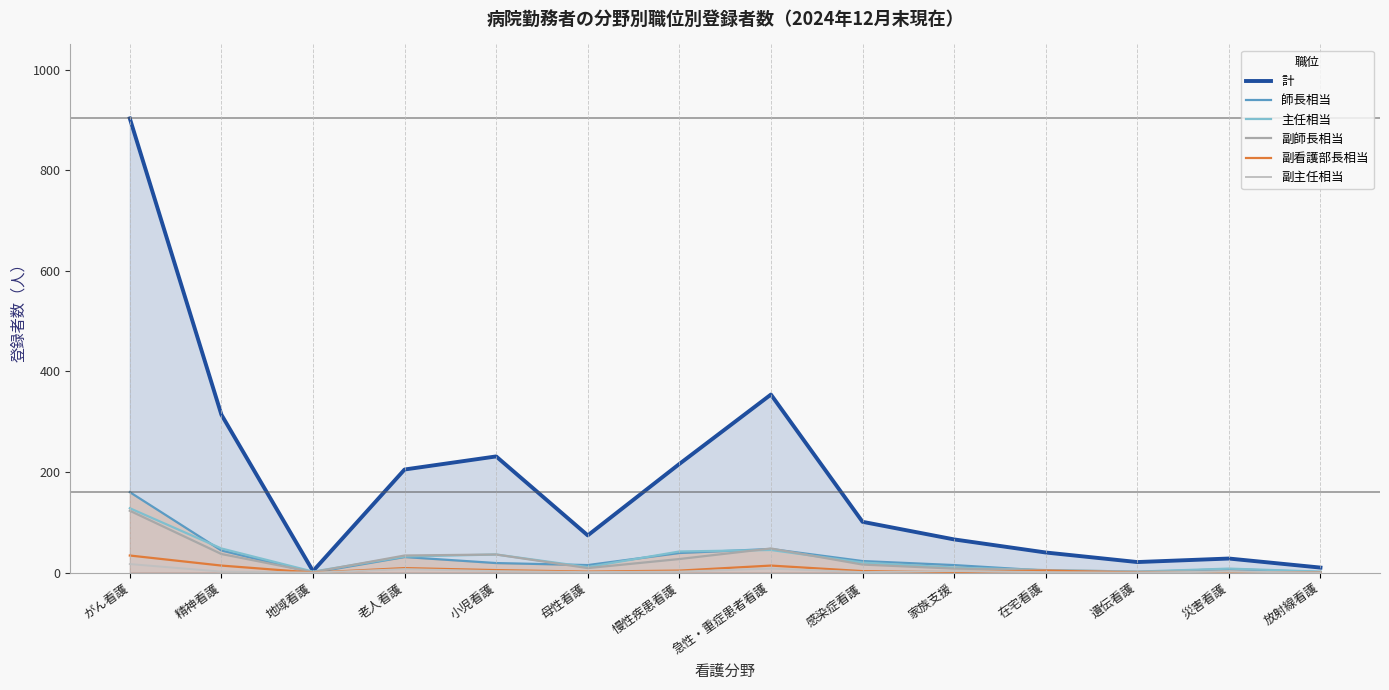

Which series has the largest total across all categories?

計